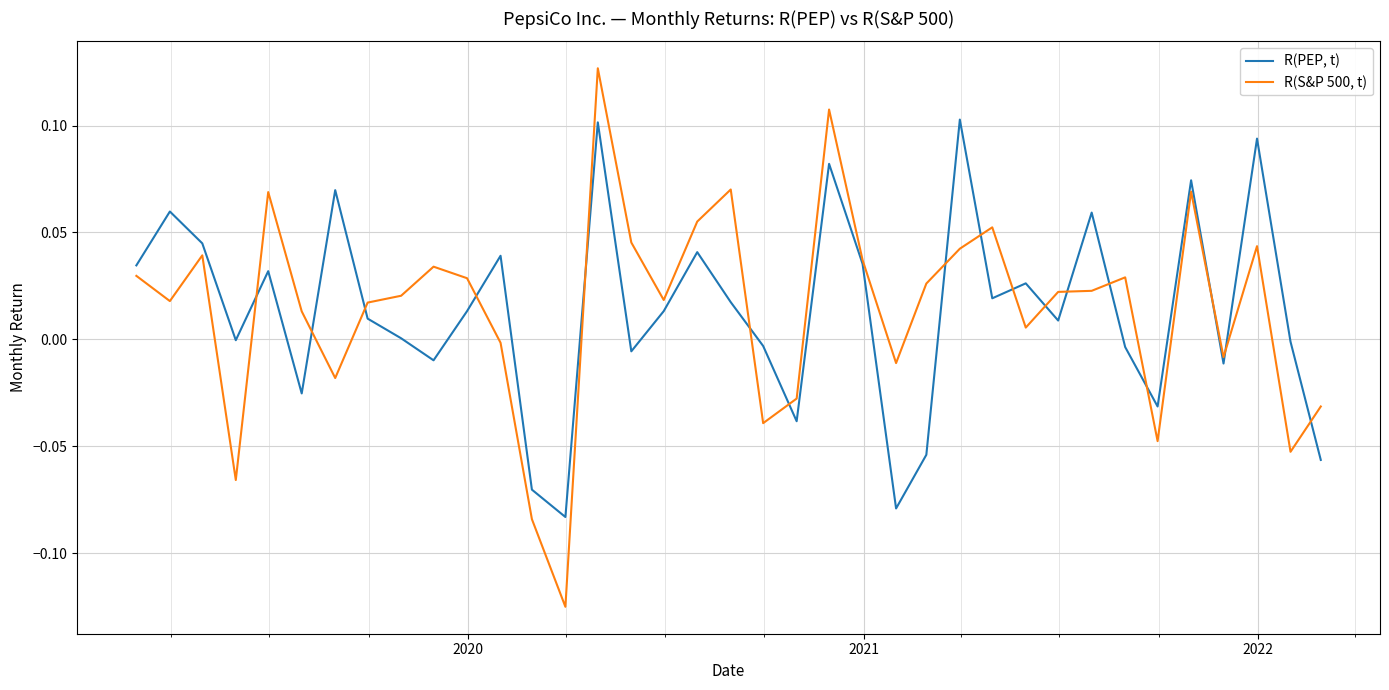

Which series has the largest range (max minus min)?

R(S&P 500, t)